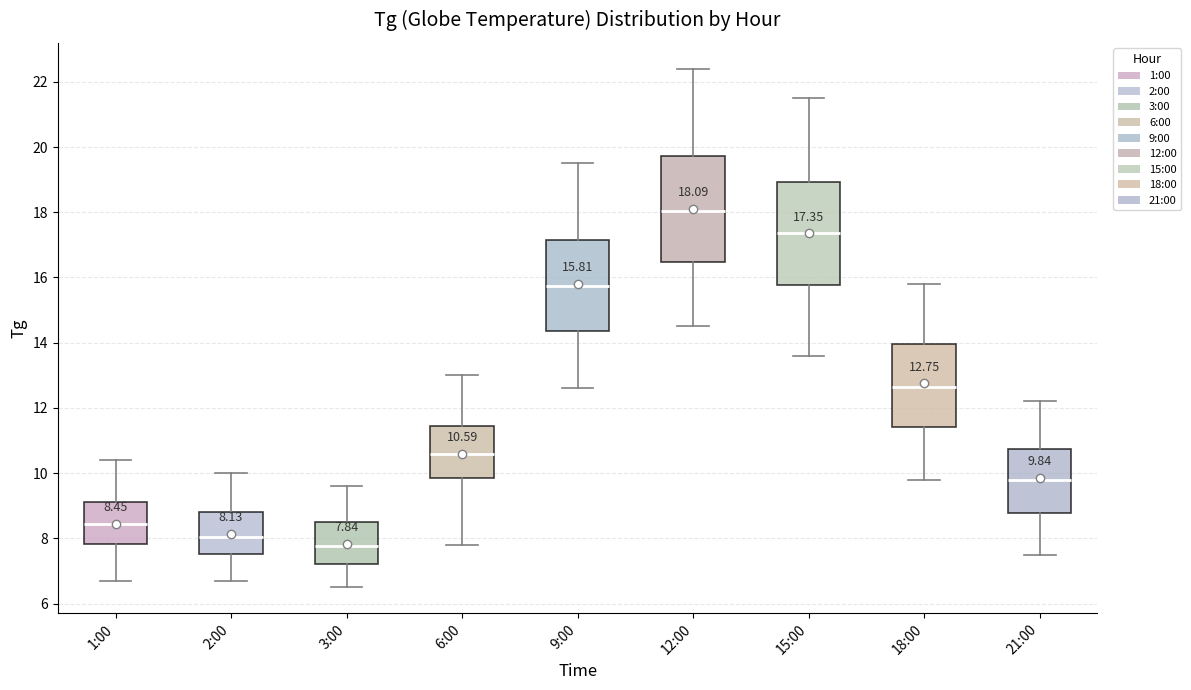

Which box has the highest median line?

12:00